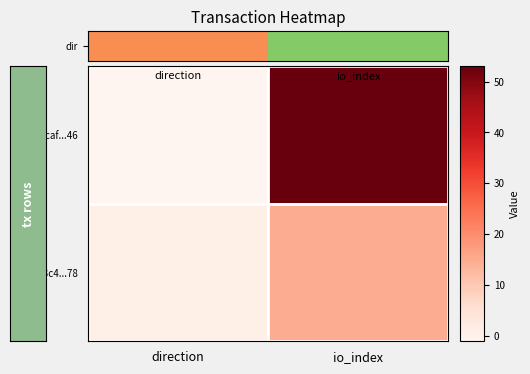

Rank the series by their average value, from lowest to highest.

dir, 2e68d3c4...78